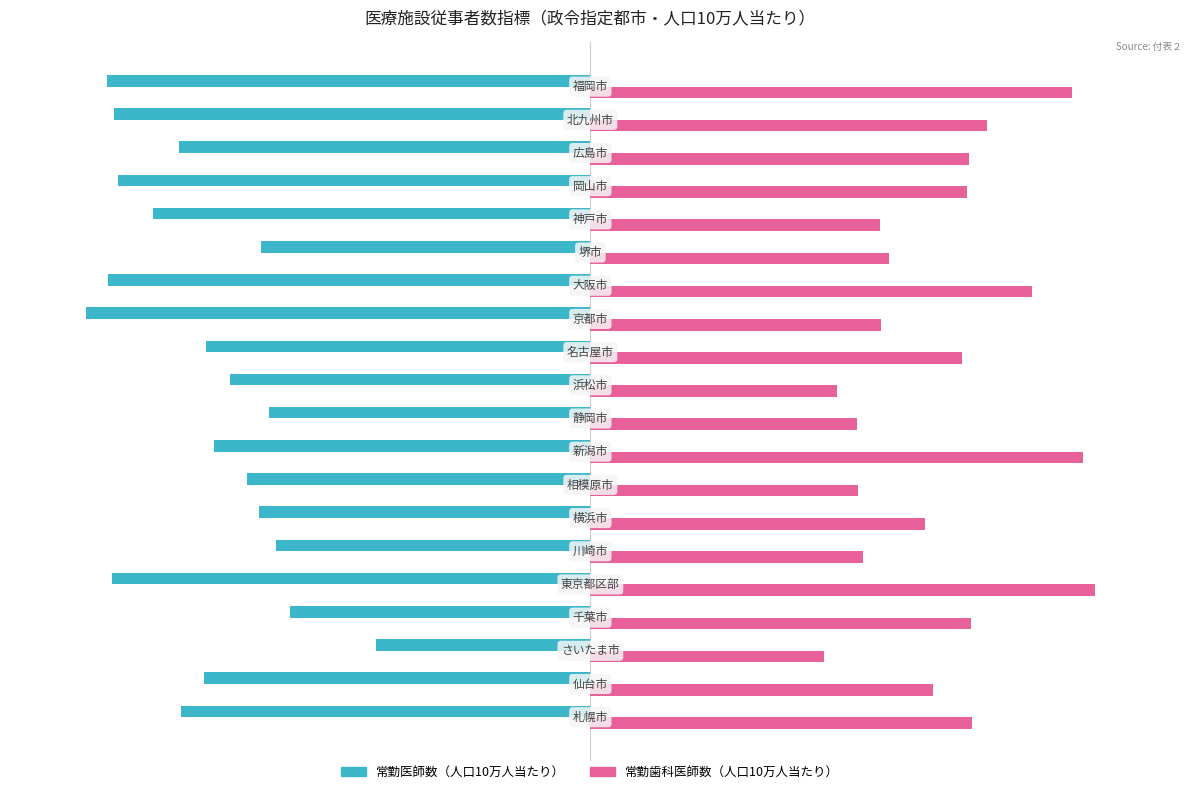

True or false: 常勤医師数（人口10万人当たり） has a value of 121.3 at 7.

False